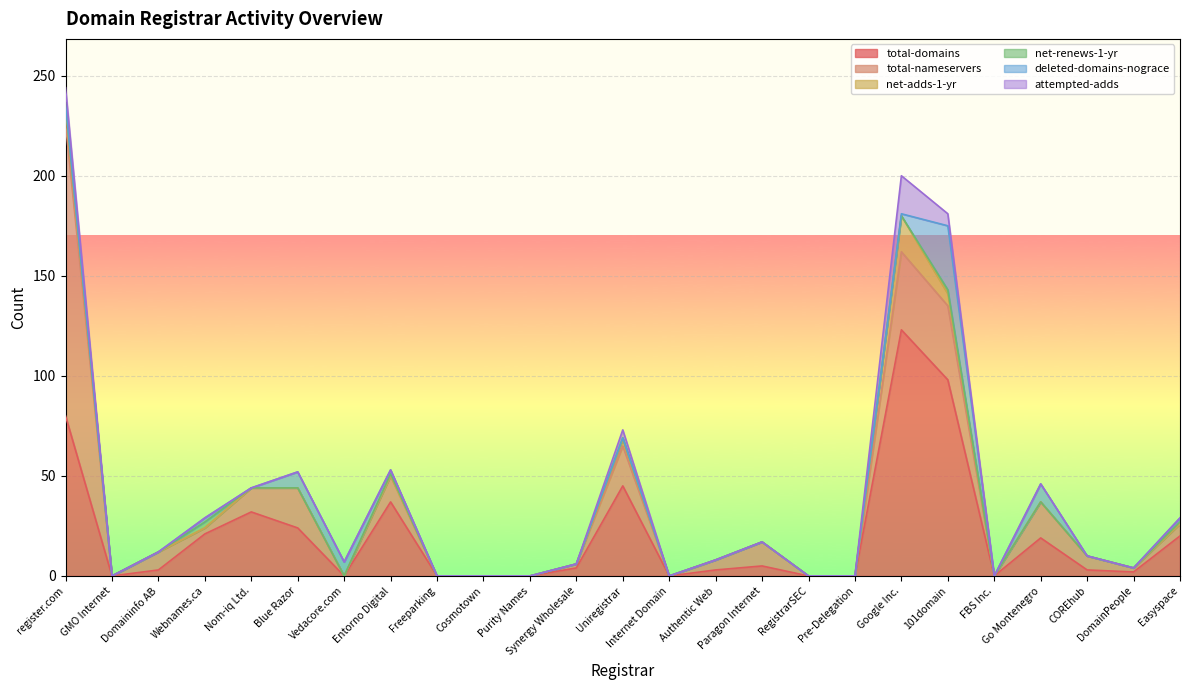

True or false: net-renews-1-yr and total-nameservers intersect in this chart.

False